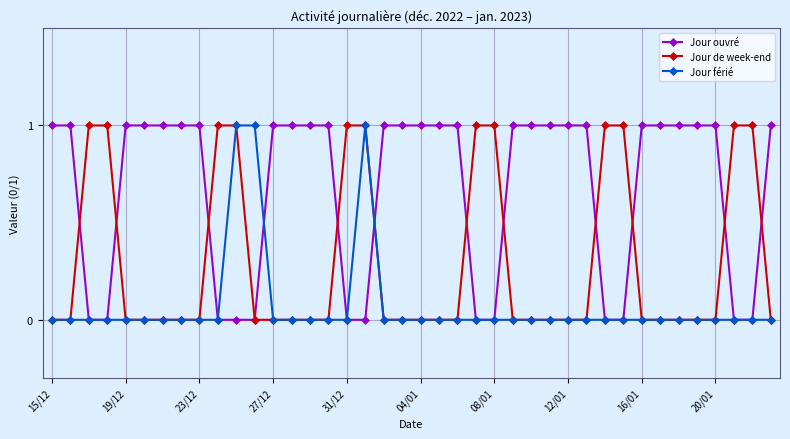

Count the Jour férié values in the range 0 to 1.

40